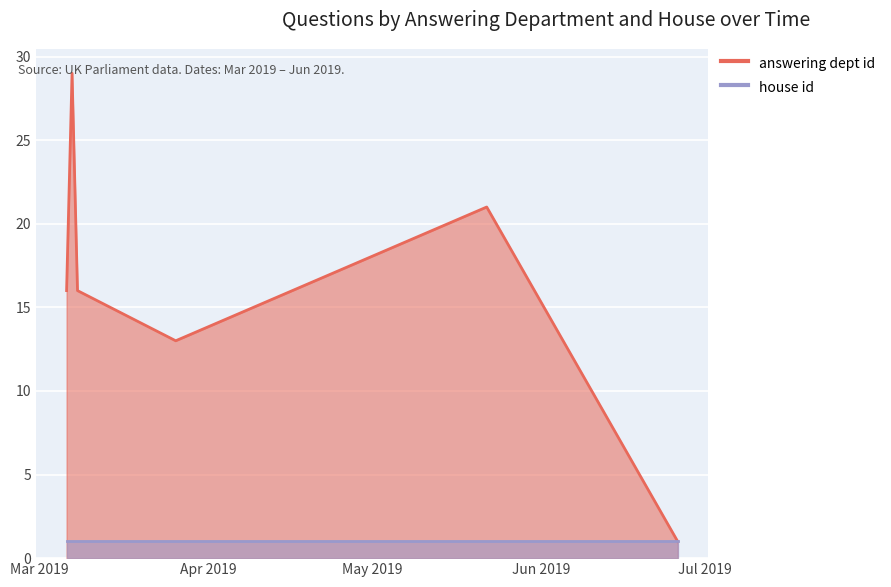

List the labels in order of answering dept id value, smallest first.

2019-06-26, 2019-03-26, 2019-03-06, 2019-03-06, 2019-03-08, 2019-03-08, 2019-03-06, 2019-03-08, 2019-05-22, 2019-03-07